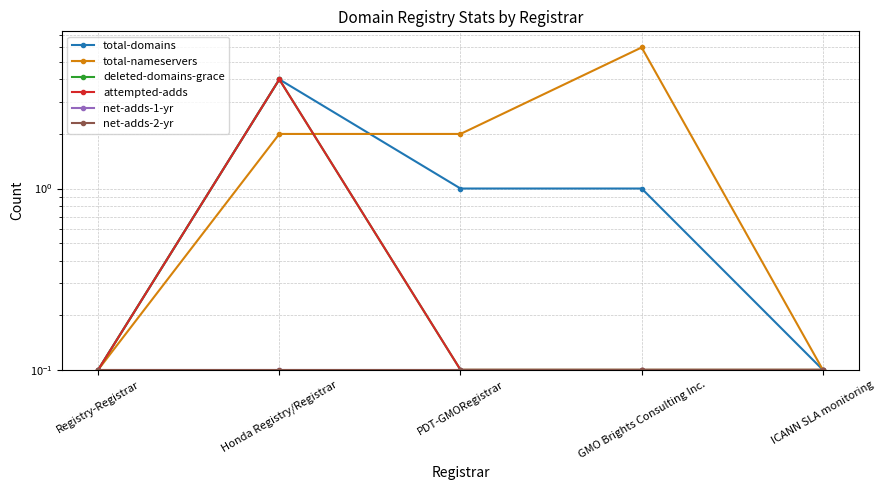

Reading left to right, transcribe all the data shown in this chart.

total-domains: 0.1	4.0	1.0	1.0	0.1
total-nameservers: 0.1	2.0	2.0	6.0	0.1
deleted-domains-grace: 0.1	4.0	0.1	0.1	0.1
attempted-adds: 0.1	4.0	0.1	0.1	0.1
net-adds-1-yr: 0.1	0.1	0.1	0.1	0.1
net-adds-2-yr: 0.1	0.1	0.1	0.1	0.1